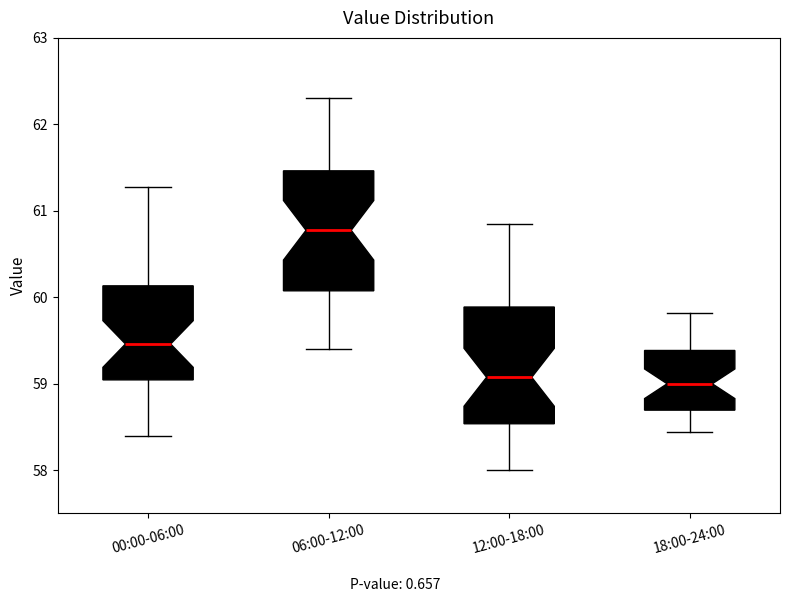

Where does the upper whisker of the box for 00:00-06:00 end on the y-axis? The values are not printed on the chart, so give them approximately, as read against the axis.

61.3